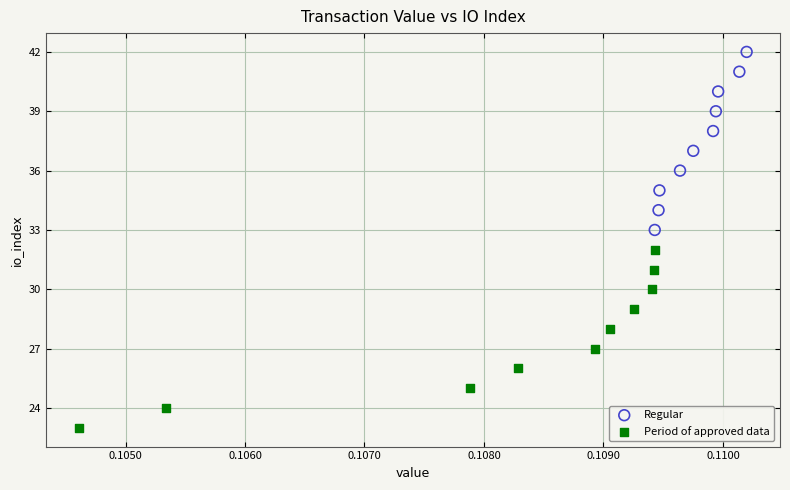

Which series reaches the minimum Y coordinate?

Period of approved data